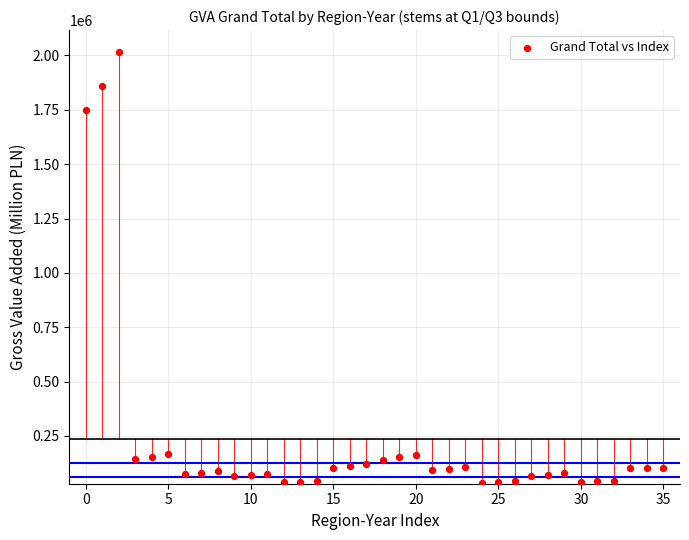

What Y value in the scatter plot is closest to 1025904?

1747525